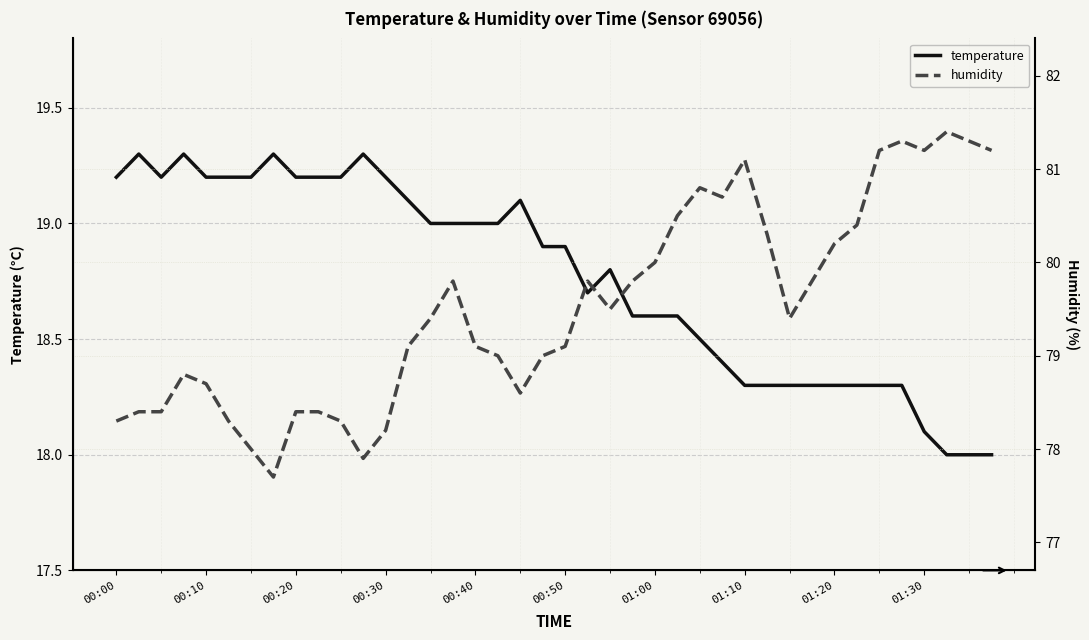

The temperature series shows 29.7 at 00:30. True or false?

False